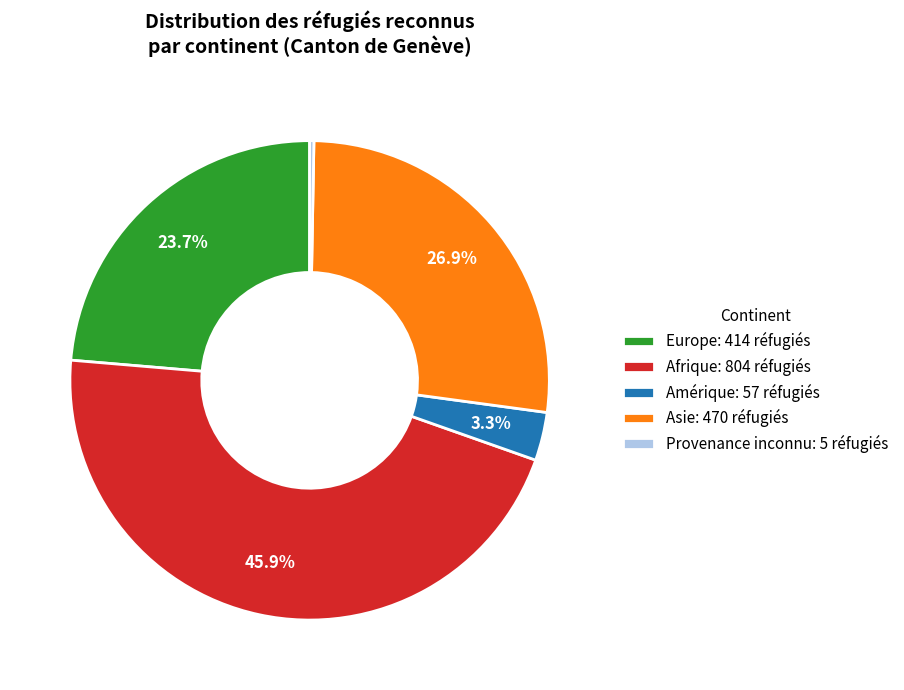

To the nearest percent, what is the difference between the Provenance inconnu and Amérique slice percentages?

3%